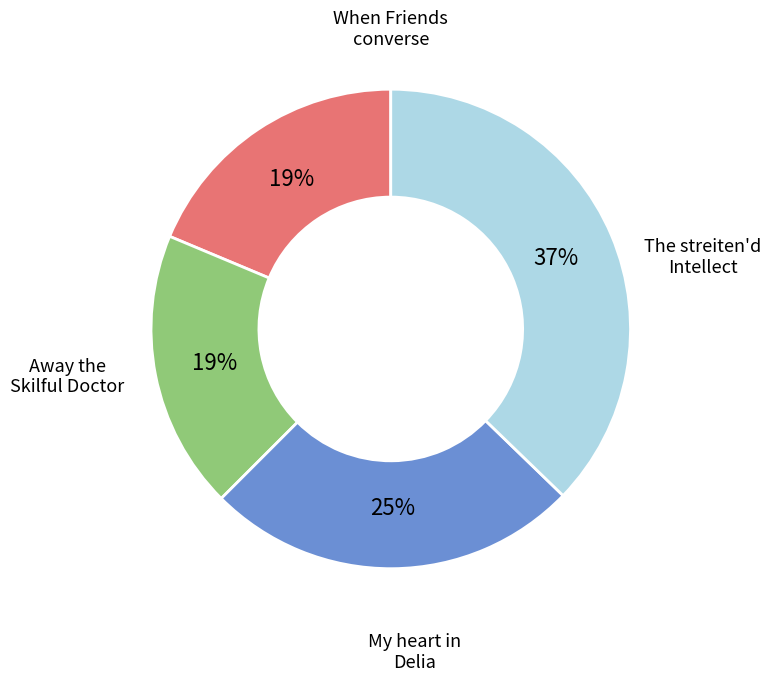

Is there a majority slice in this chart?

No